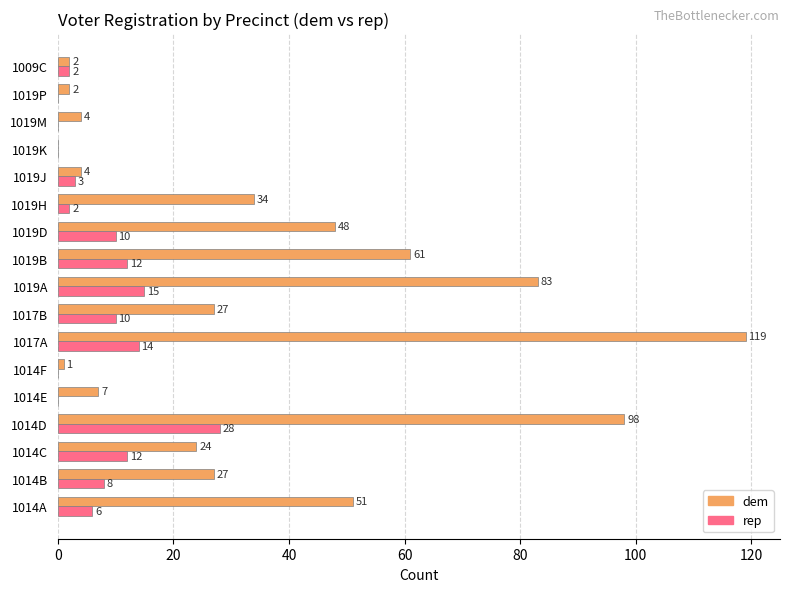

What is the total value across all series at 1019M?

4